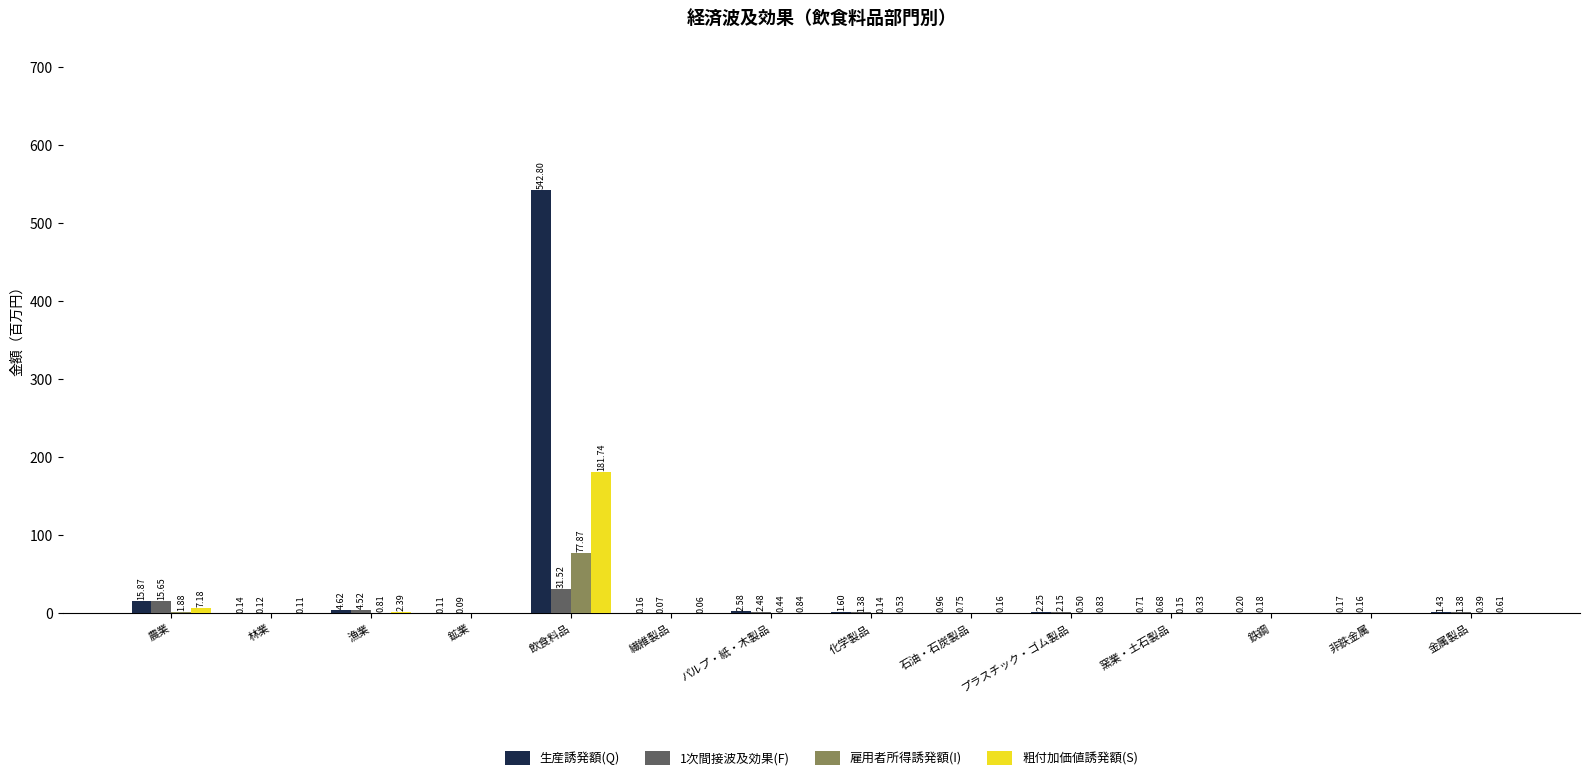

Where is 生産誘発額(Q) nearest to the value 271?

農業